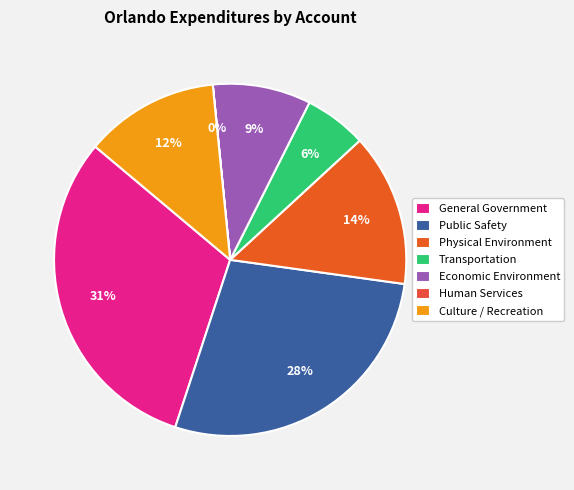

Between Culture / Recreation and Physical Environment, which is larger?

Physical Environment